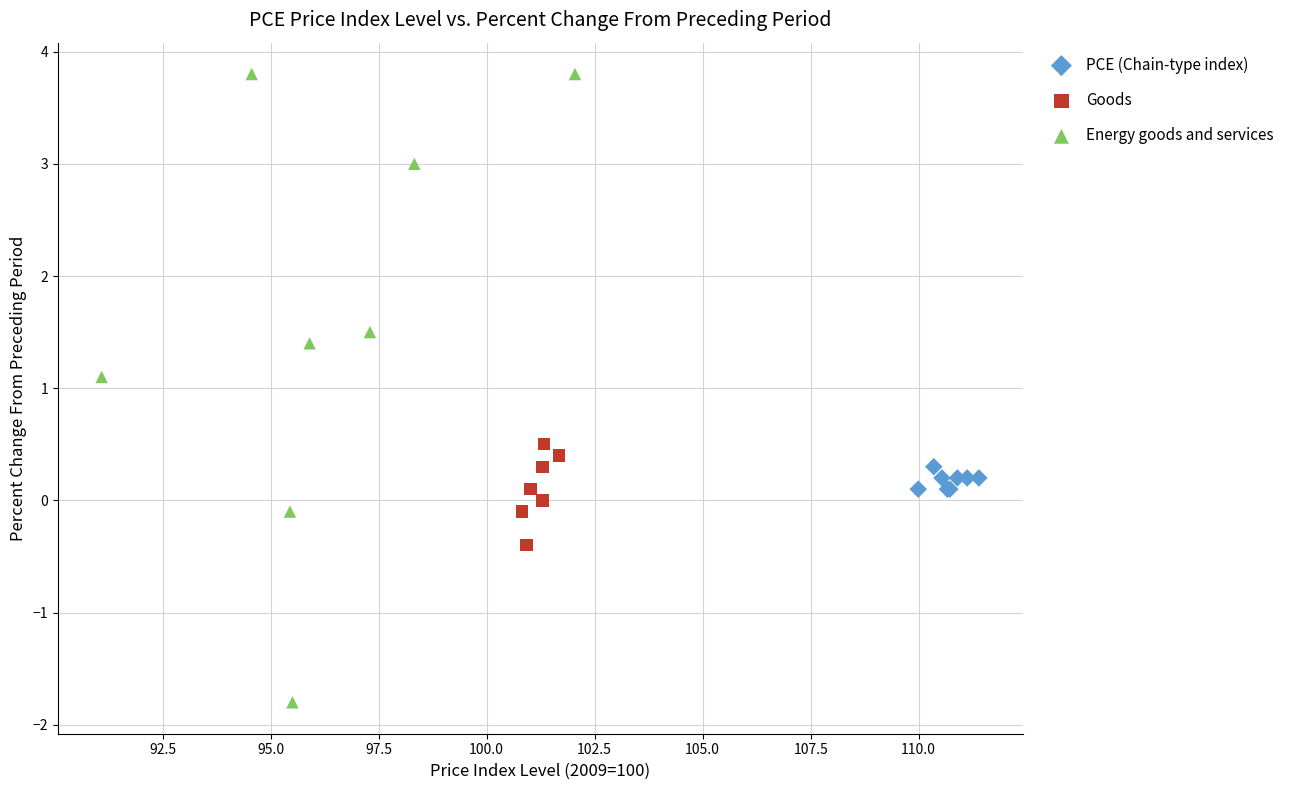

Which series reaches the maximum Y coordinate?

Energy goods and services